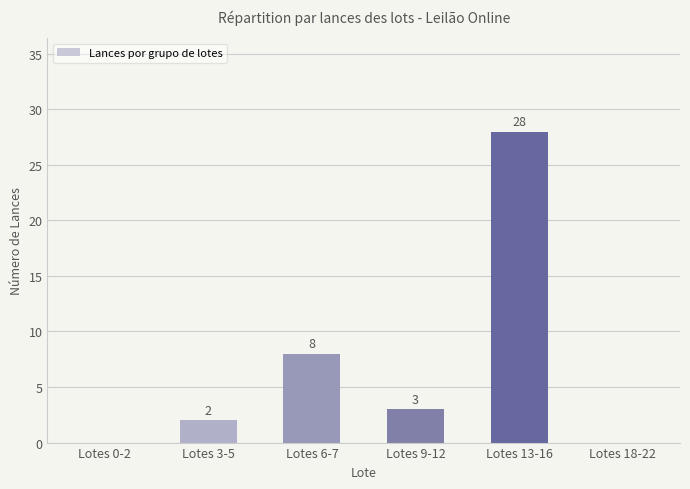

What is the change in value from Lotes 6-7 to Lotes 9-12?

-5